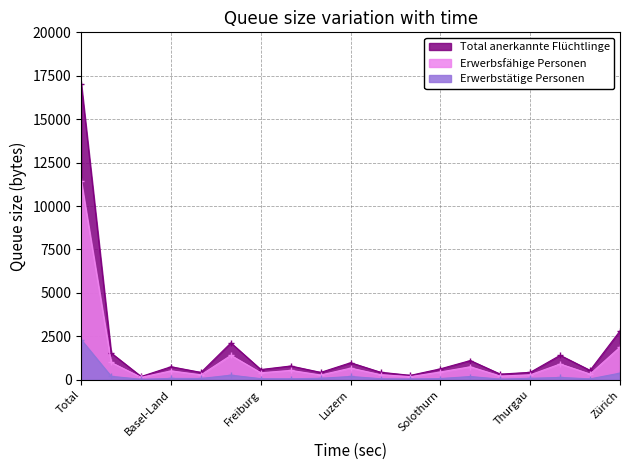

List the series in order of their overall mean, lowest first.

Erwerbstätige Personen, Erwerbsfähige Personen, Total anerkannte Flüchtlinge